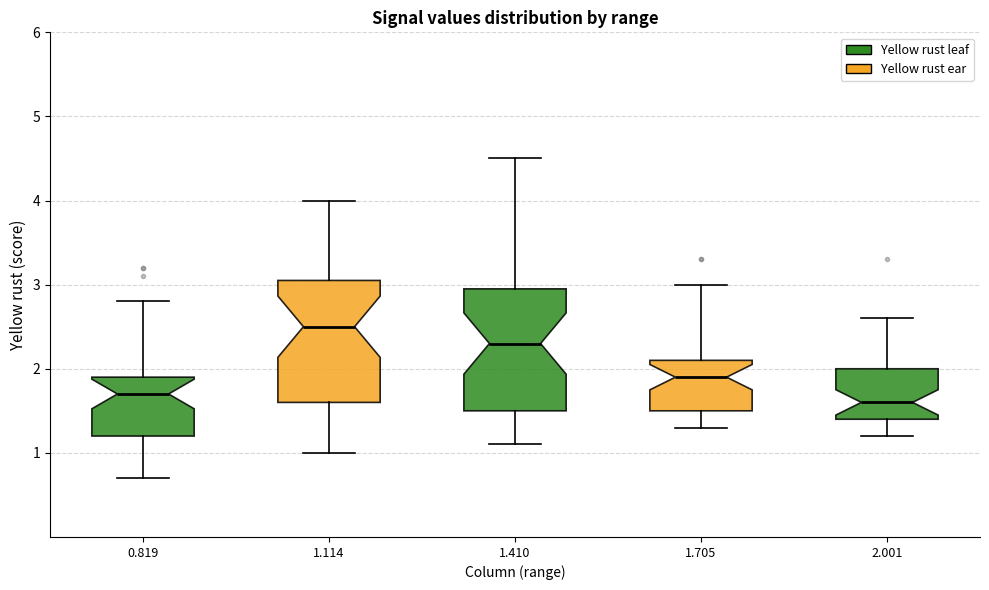

Where does the median line of the box at x = 1.410 sit on the y-axis? The values are not printed on the chart, so give them approximately, as read against the axis.

2.3